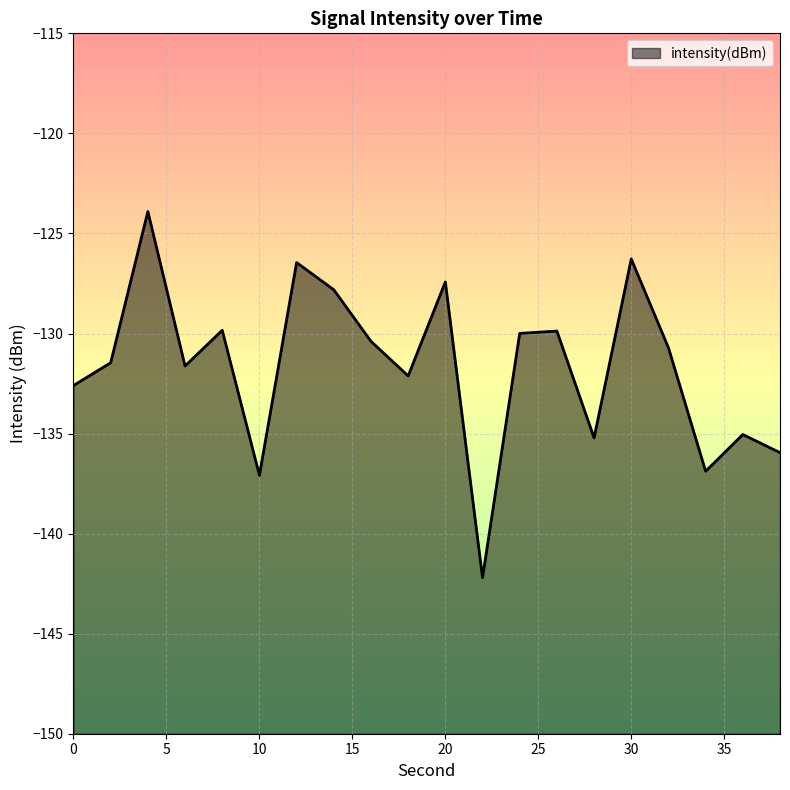

Count the number of values greater than -130.

8